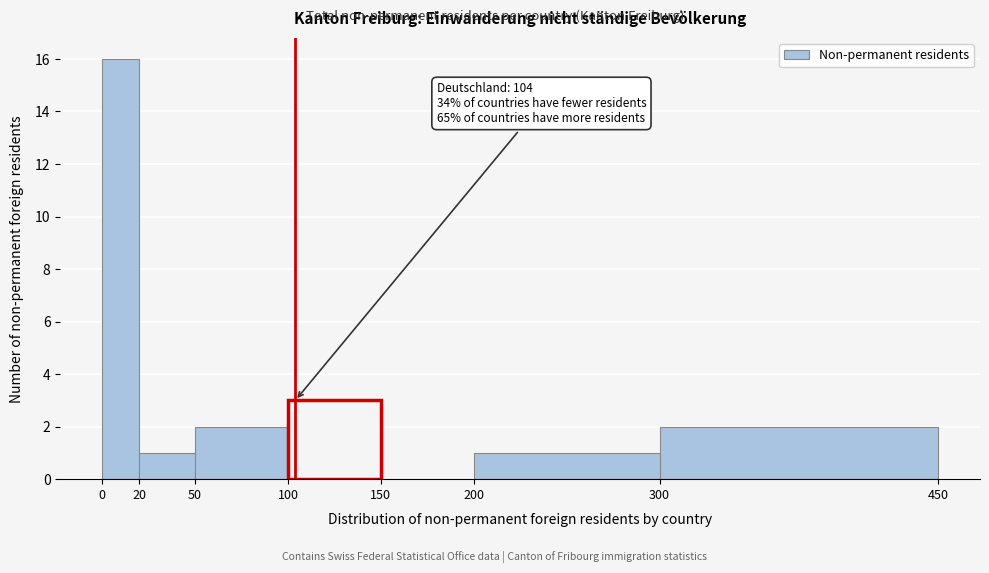

Which range on the x-axis has the tallest bar?

0 to 20